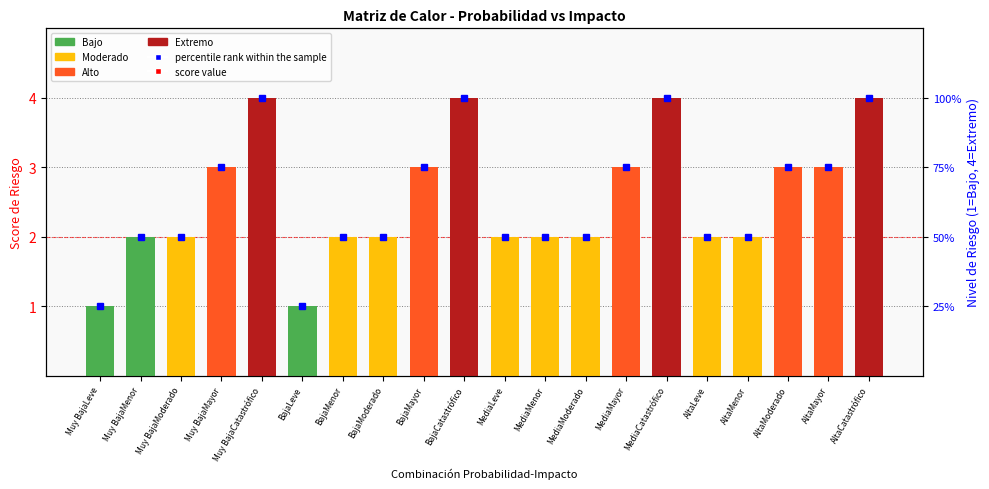

Rank the series at MediaModerado from highest to lowest value.

Score, percentile rank within the sample